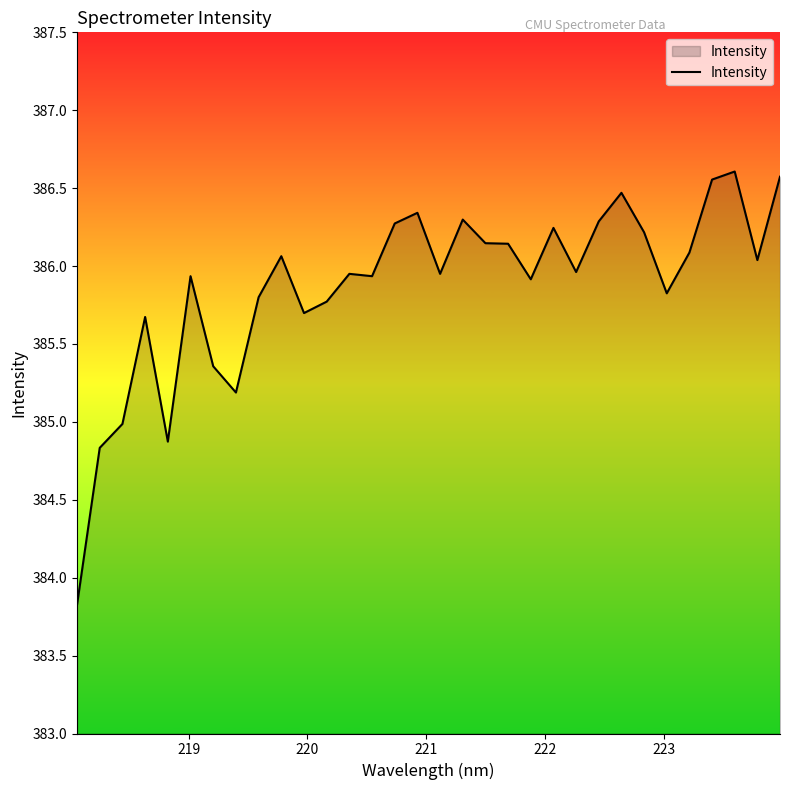

Does the chart have visible grid lines?

No